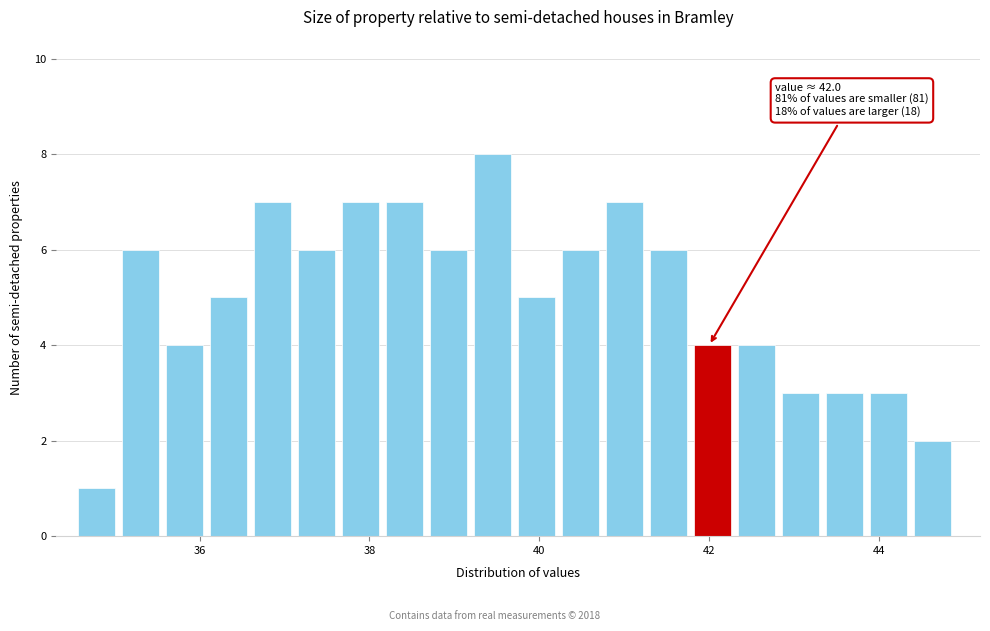

Read against the x-axis, roughly where is the centre of the tallest bar?

39.4